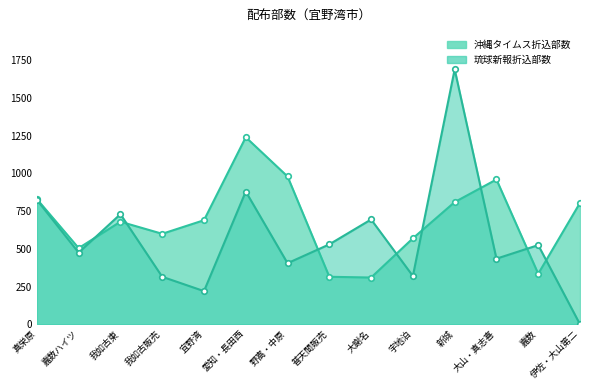

Which series has the widest spread of values?

琉球新報折込部数